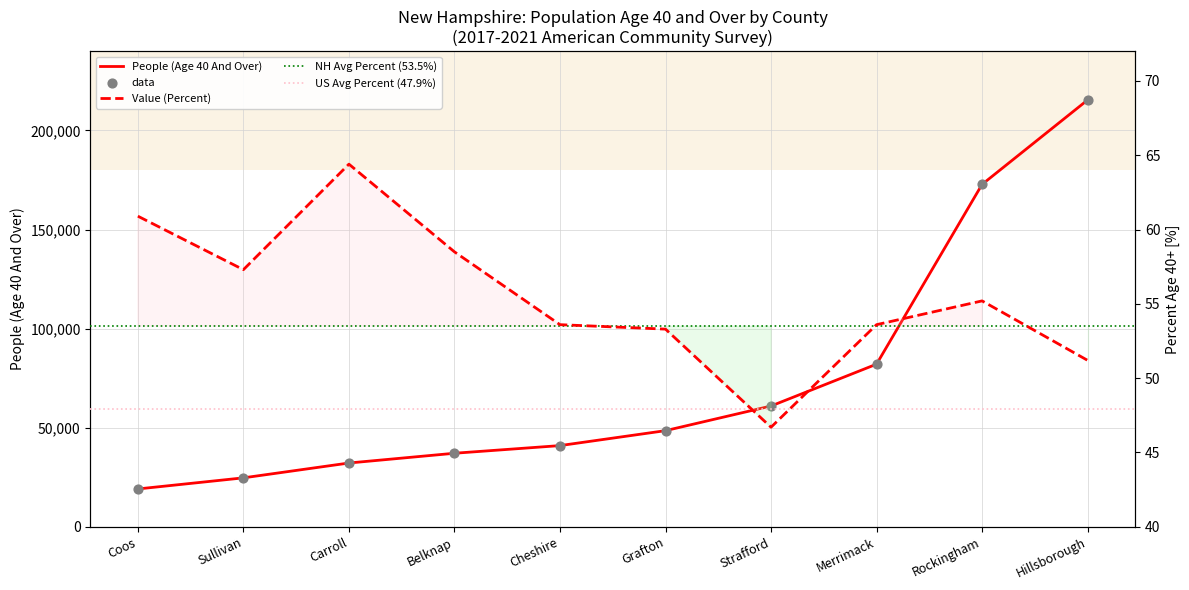

At how many categories does at least one series exceed 140511?

2